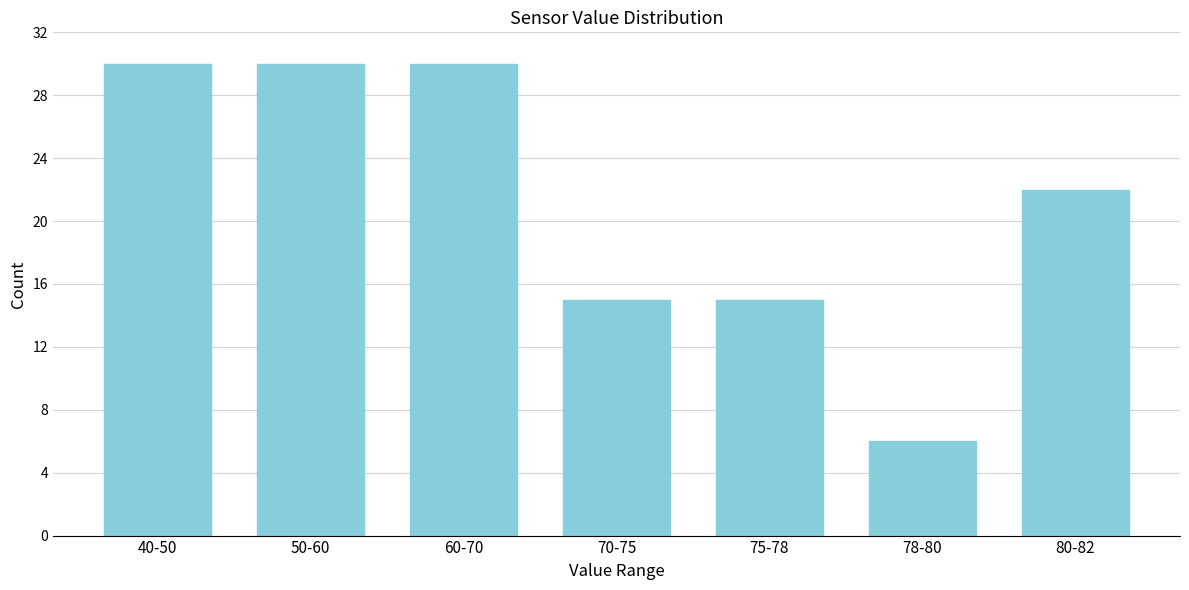

Reading left to right, extract all data points from this chart.

30	30	30	15	15	6	22